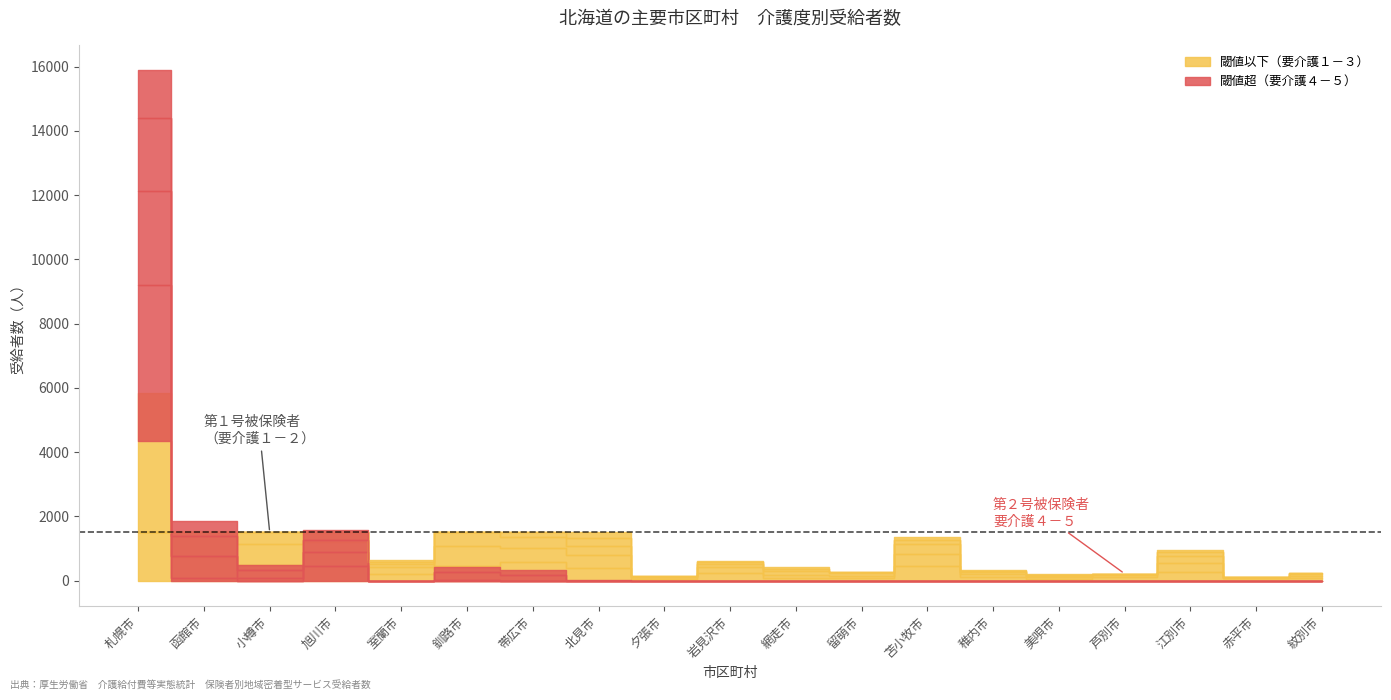

List the labels in order of 要介護３（総数） value, smallest first.

赤平市, 夕張市, 芦別市, 美唄市, 紋別市, 稚内市, 留萌市, 室蘭市, 岩見沢市, 網走市, 江別市, 北見市, 苫小牧市, 帯広市, 釧路市, 小樽市, 旭川市, 函館市, 札幌市